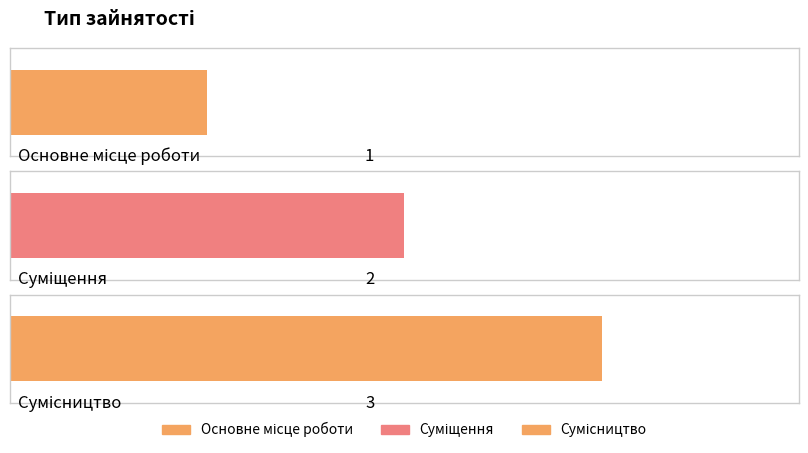

Rank the categories by value from highest to lowest.

Сумісництво, Суміщення, Основне місце роботи